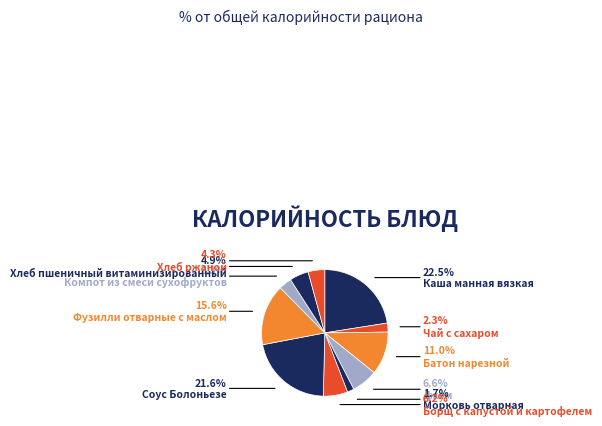

To the nearest percent, what is the combined percentage of Каша манная вязкая and Чай с сахаром?

25%